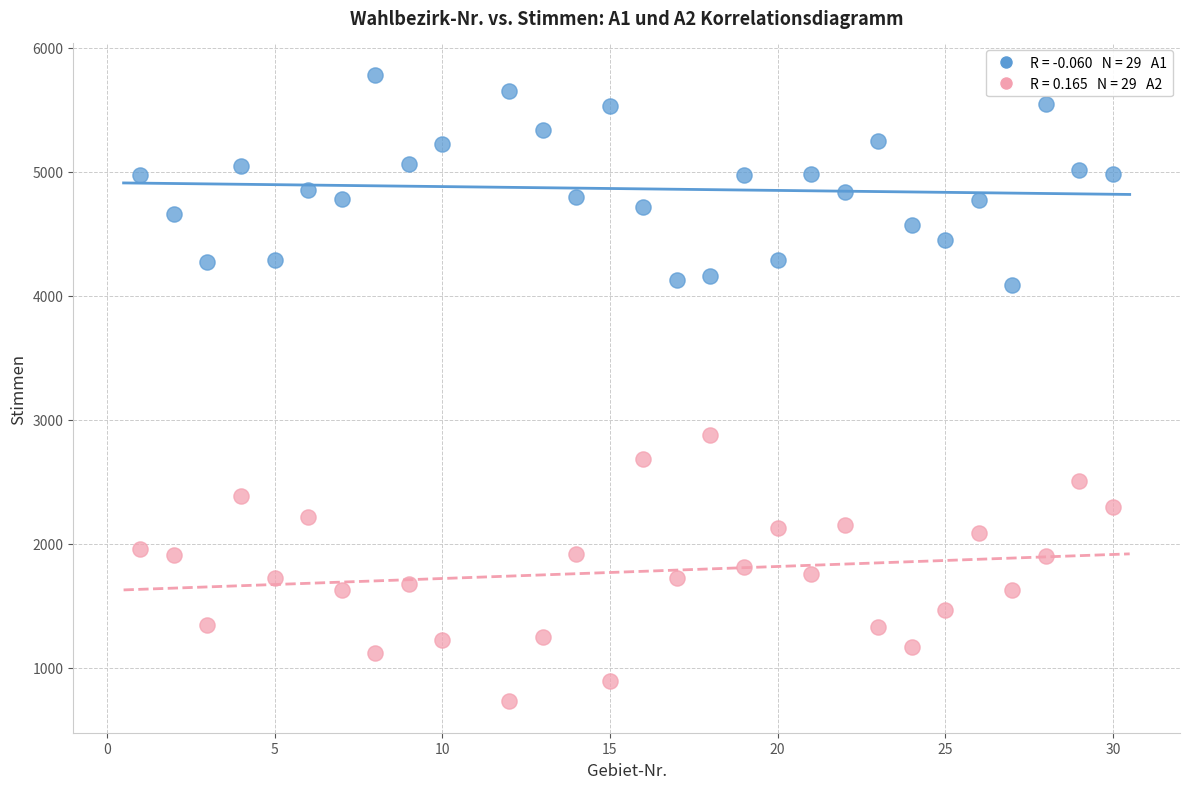

Across all data points, what is the range of Y values (max minus min)?

5053